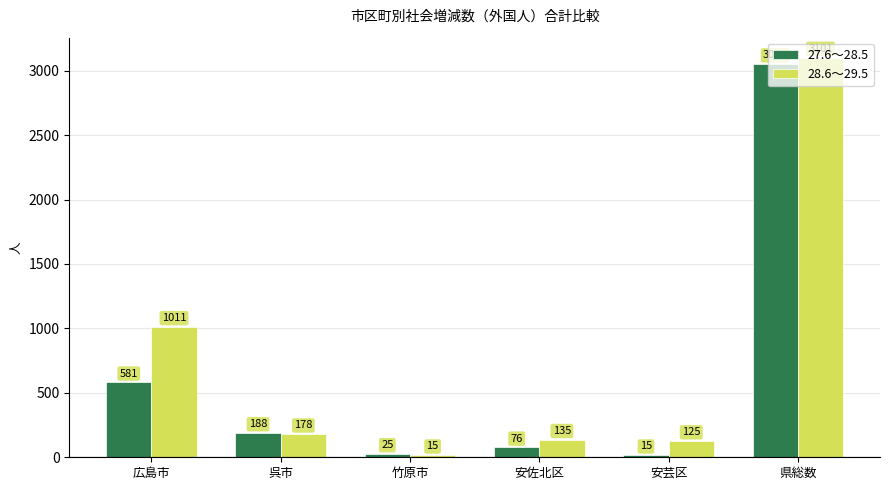

Is the value of 27.6～28.5 at 安佐北区 greater than the value of 28.6～29.5 at 県総数?

No